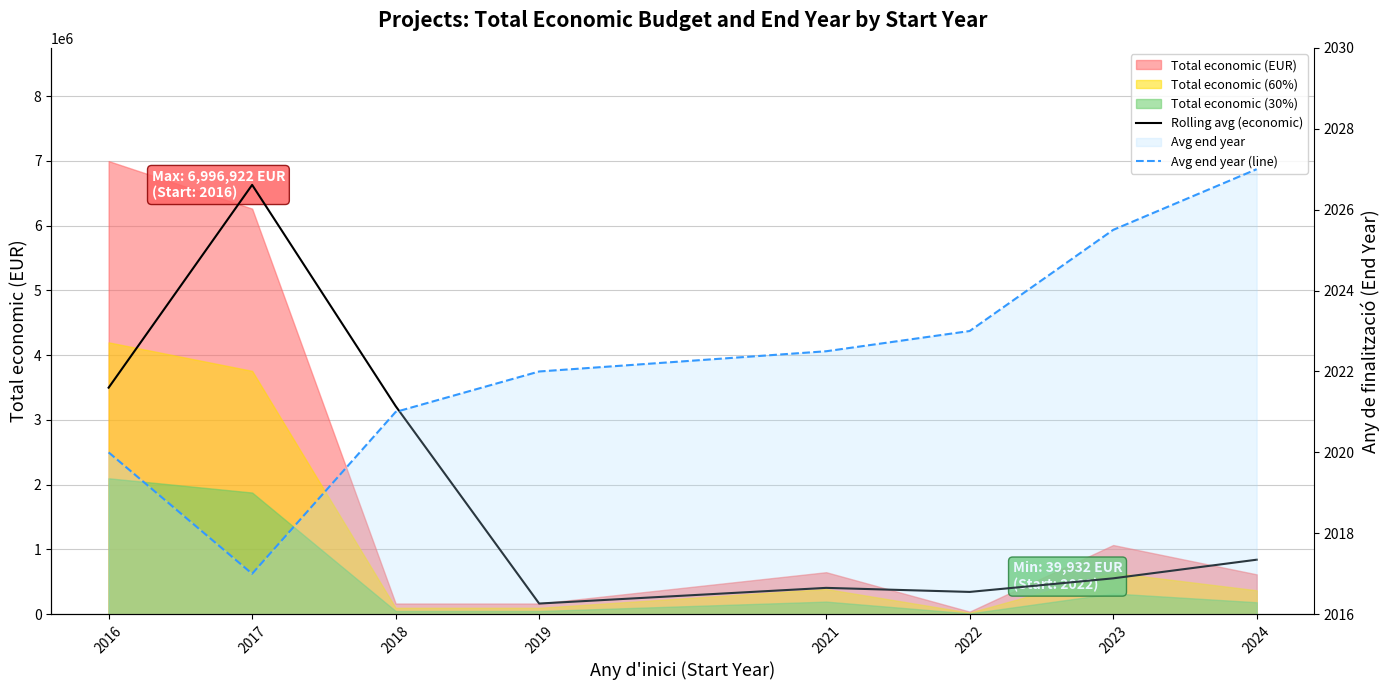

What is the minimum value shown in the chart?

2017.0